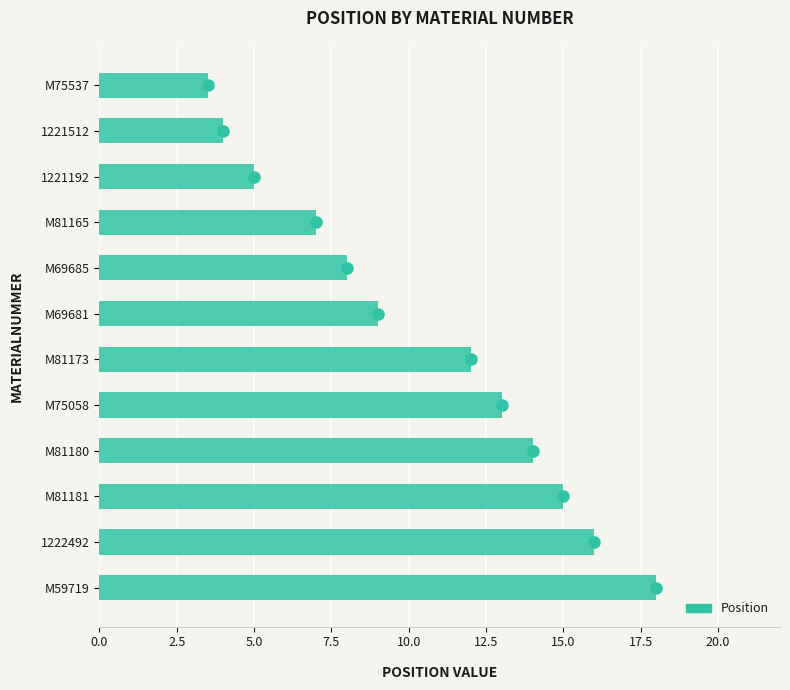

Which has a higher value, 1221512 or M81180?

M81180